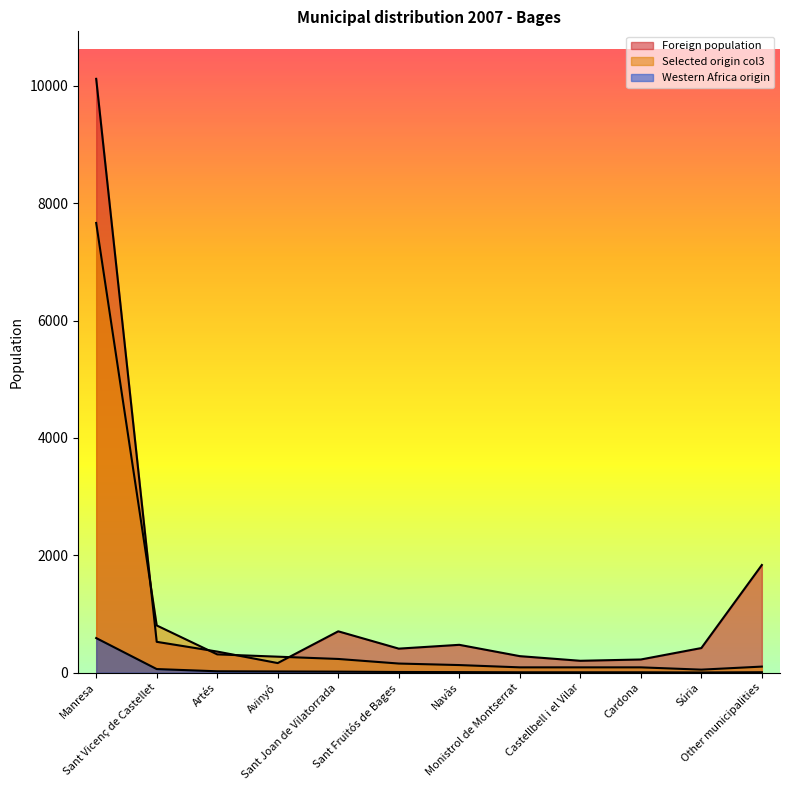

How many distinct data groups are displayed?

3